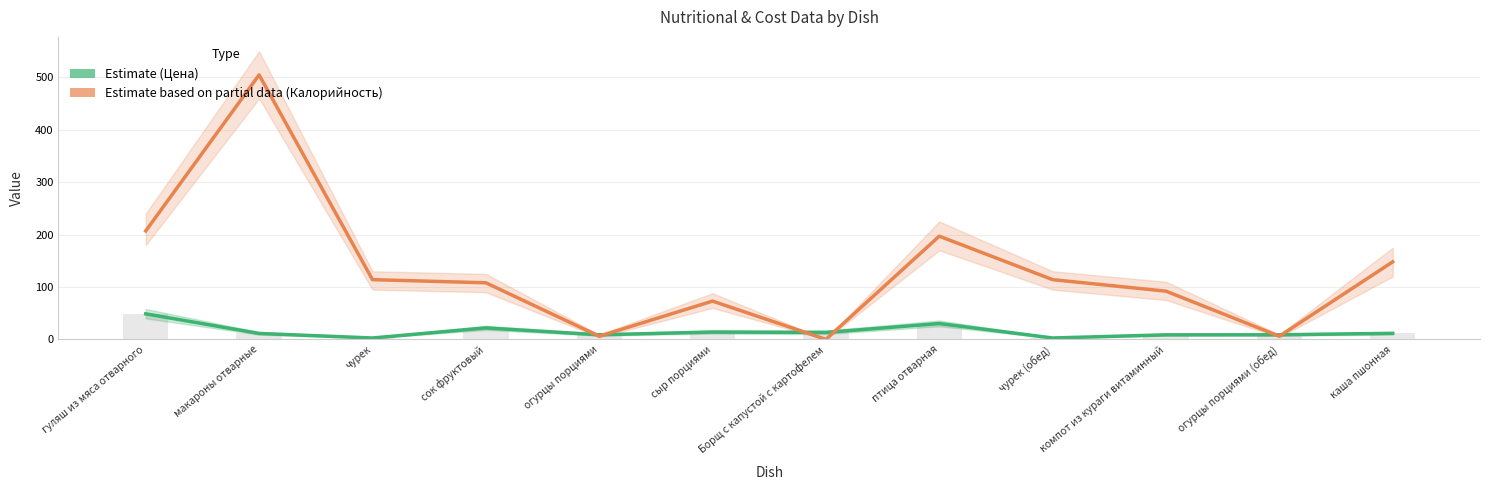

What is the average value of the Цена (Estimate) series?

15.1